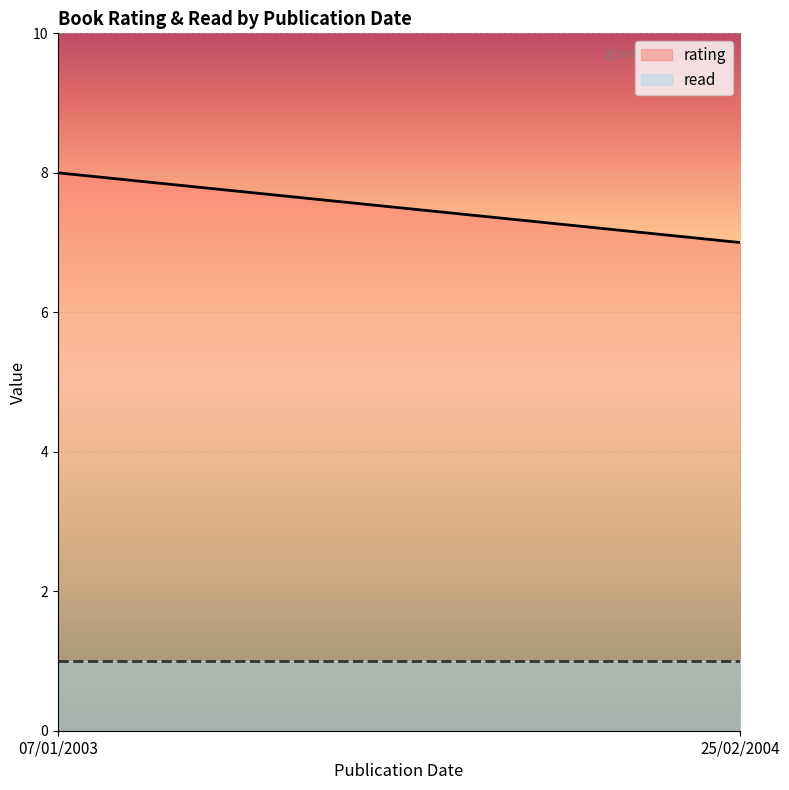

What position from the right is 25/02/2004?

1